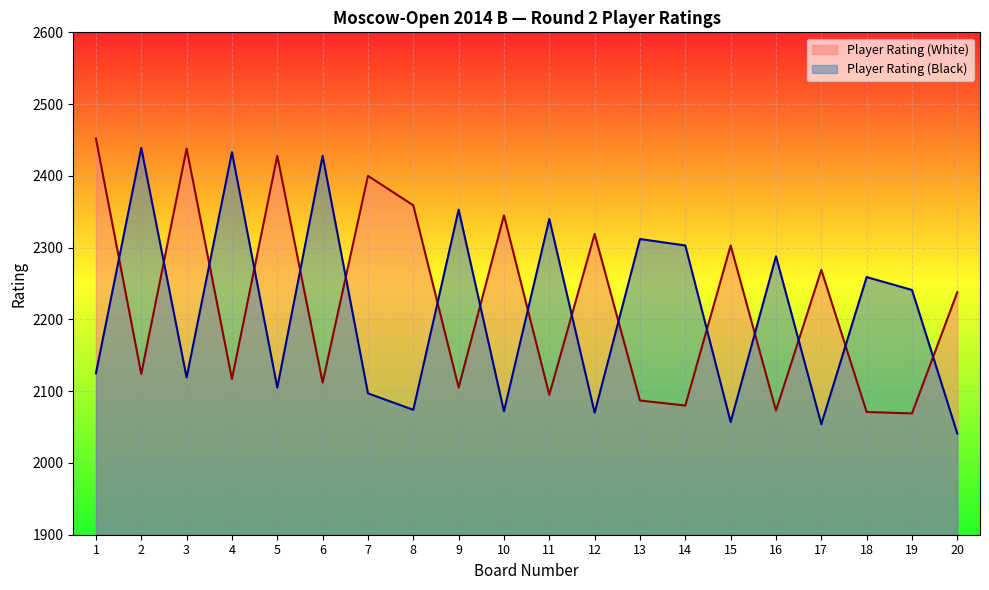

What are all the series names shown in the legend?

Player Rating (White), Player Rating (Black)